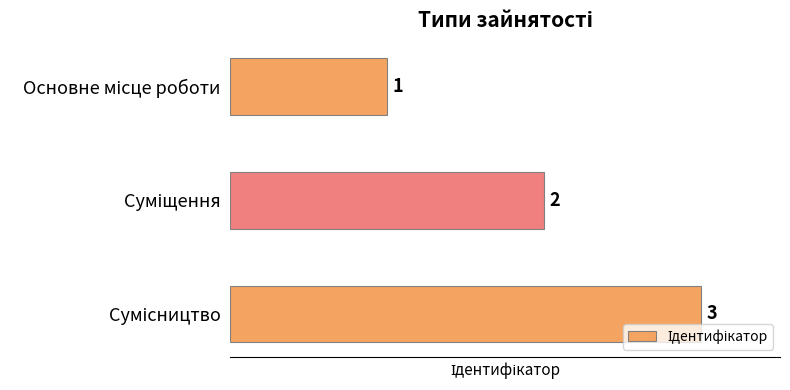

What is the value of the 2nd bar from the top?

2